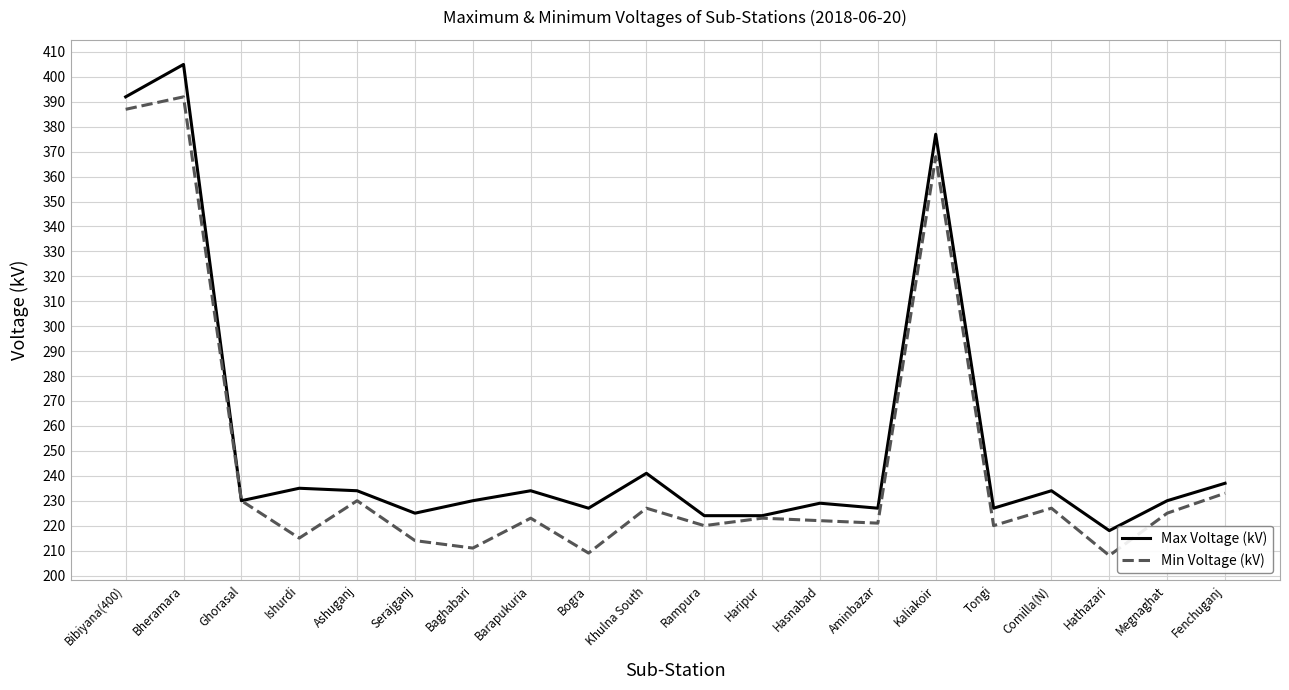

What is the sum of the Max Voltage (kV) values at Rampura and Serajganj?

449